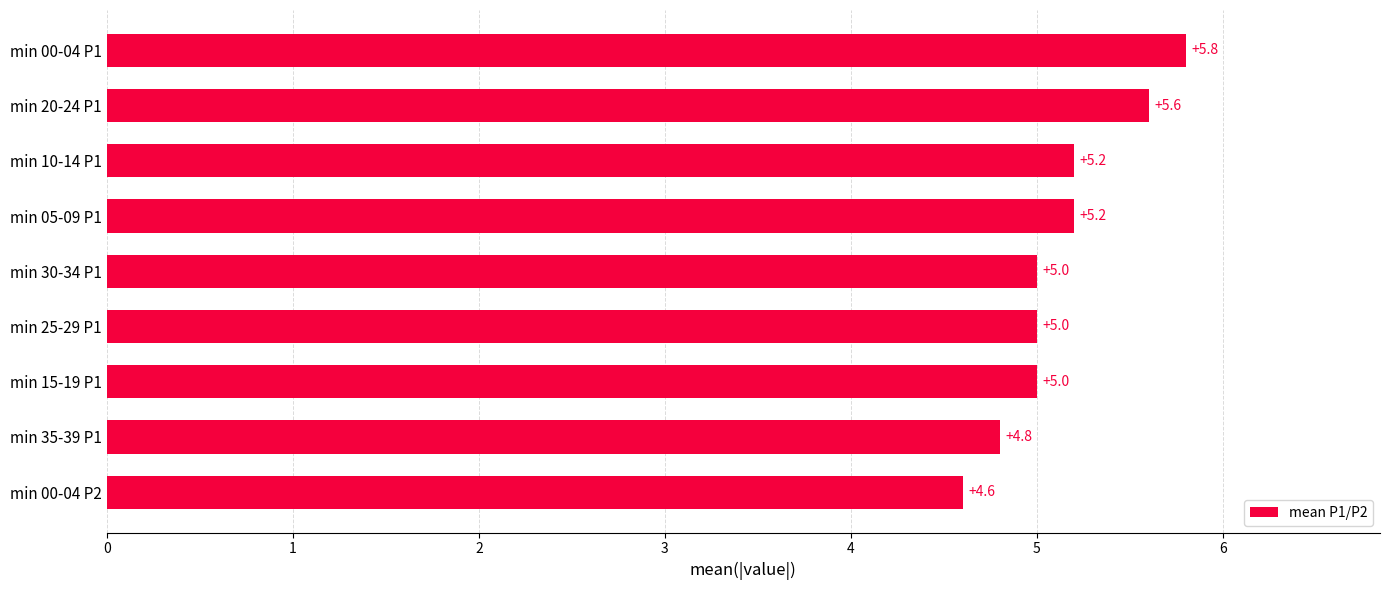

Reading bottom to top, what are all the values shown in this chart?

4.6	4.8	5.0	5.0	5.0	5.2	5.2	5.6	5.8